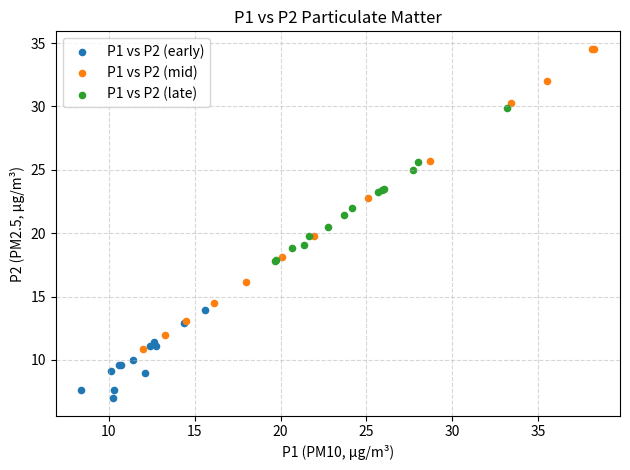

Which series contains the highest Y value?

P1 vs P2 (mid)